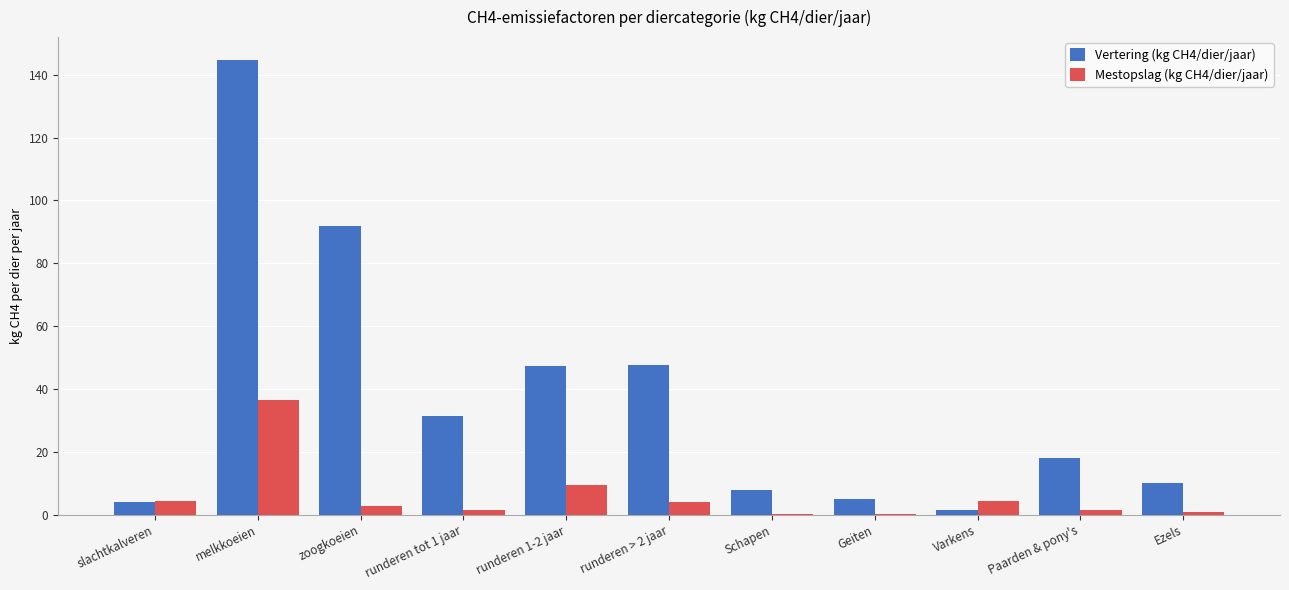

What are all the series names shown in the legend?

Vertering (kg CH4/dier/jaar), Mestopslag (kg CH4/dier/jaar)